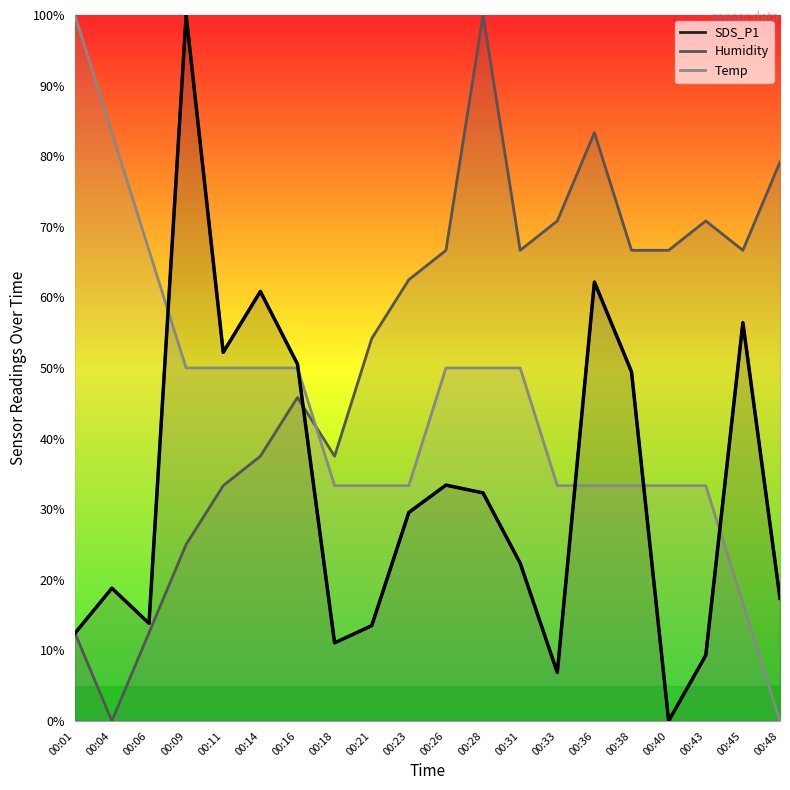

Which label corresponds to the smallest value in the chart?

00:40